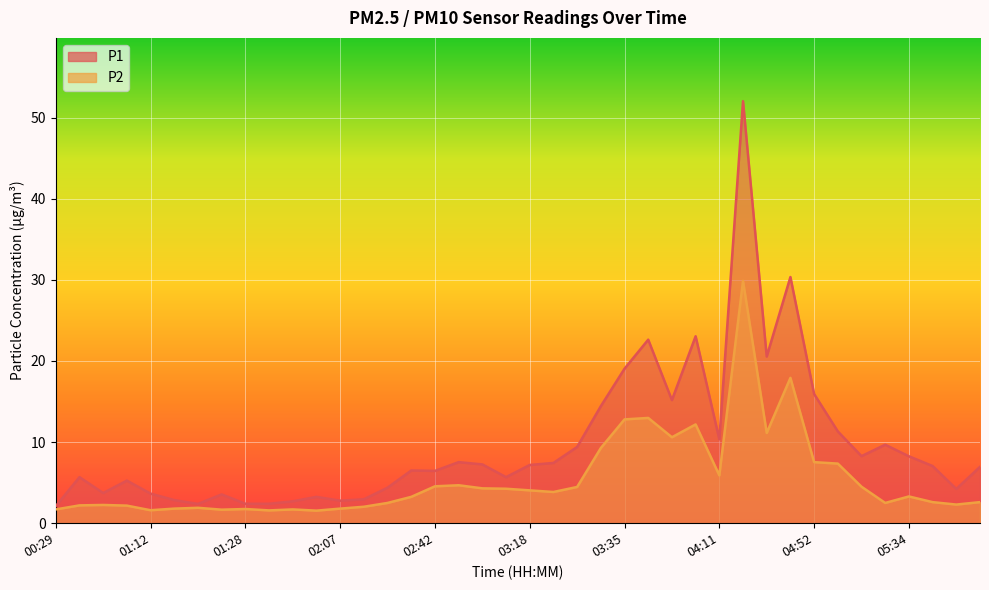

What is the total value across all series at 03:02?

11.6